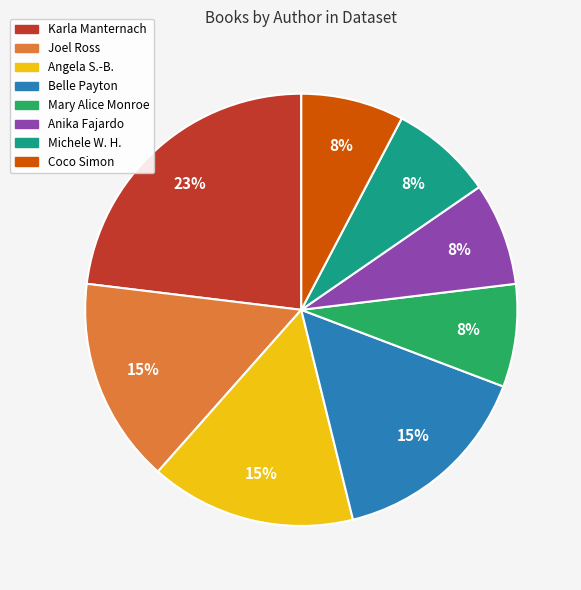

Does any single category account for the majority?

No